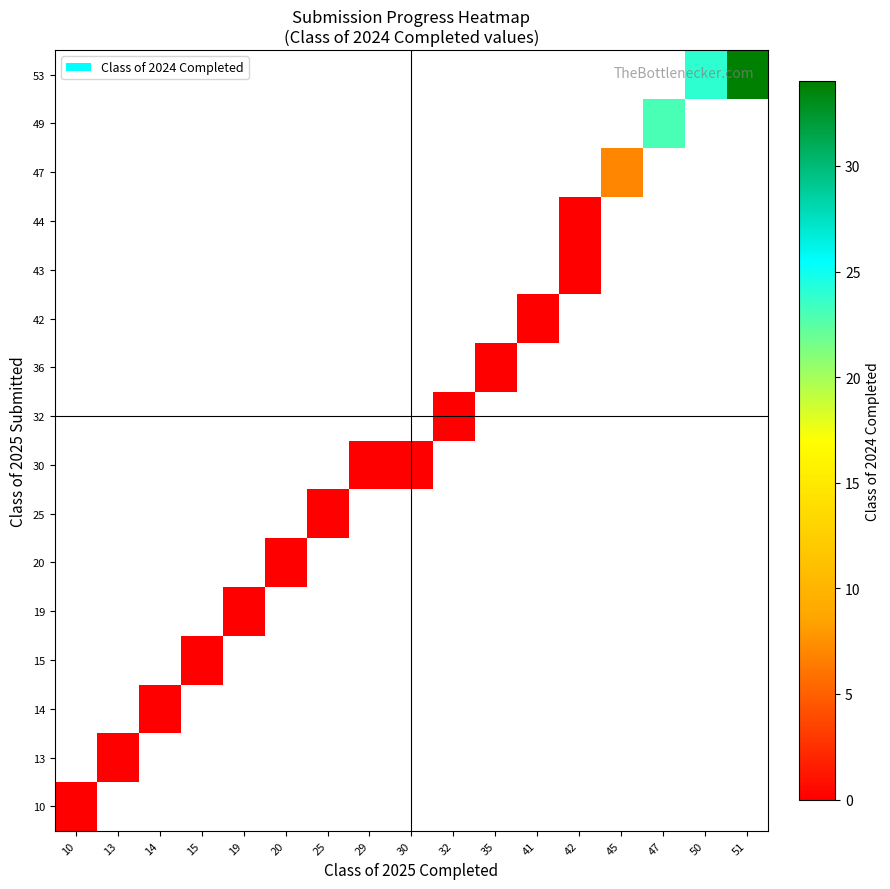

Count the number of data series in this chart.

16